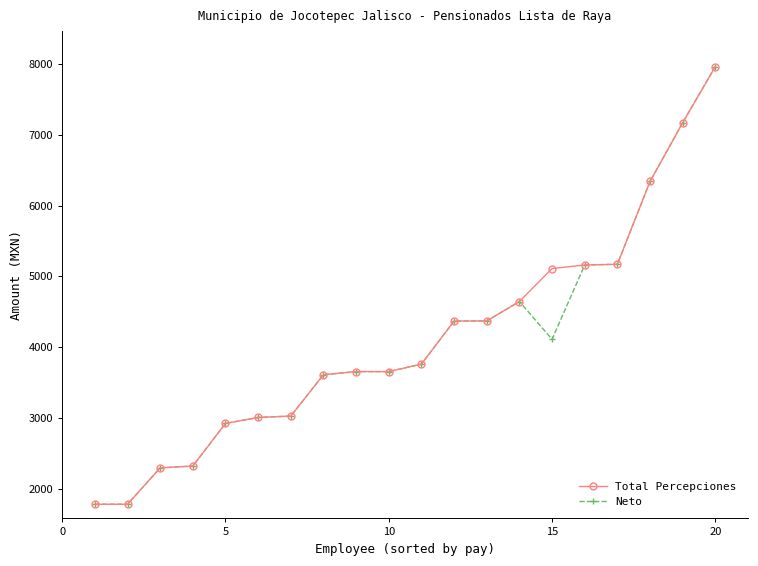

At how many categories does at least one series exceed 5278?

3